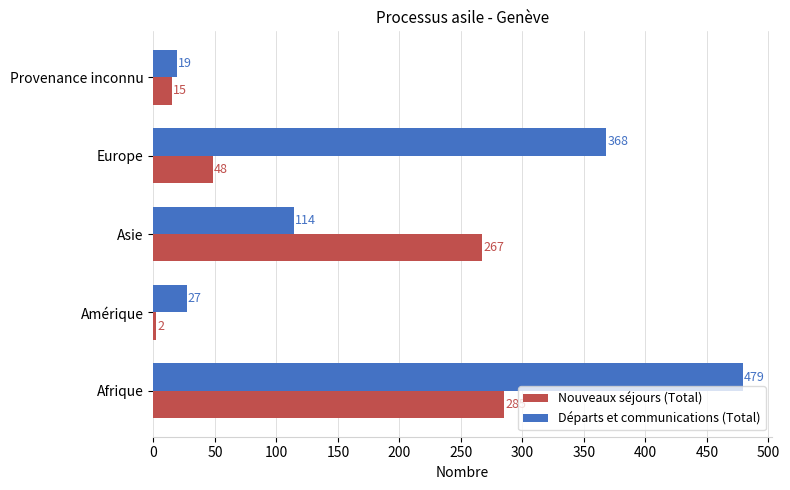

How many data points does each series have?

5